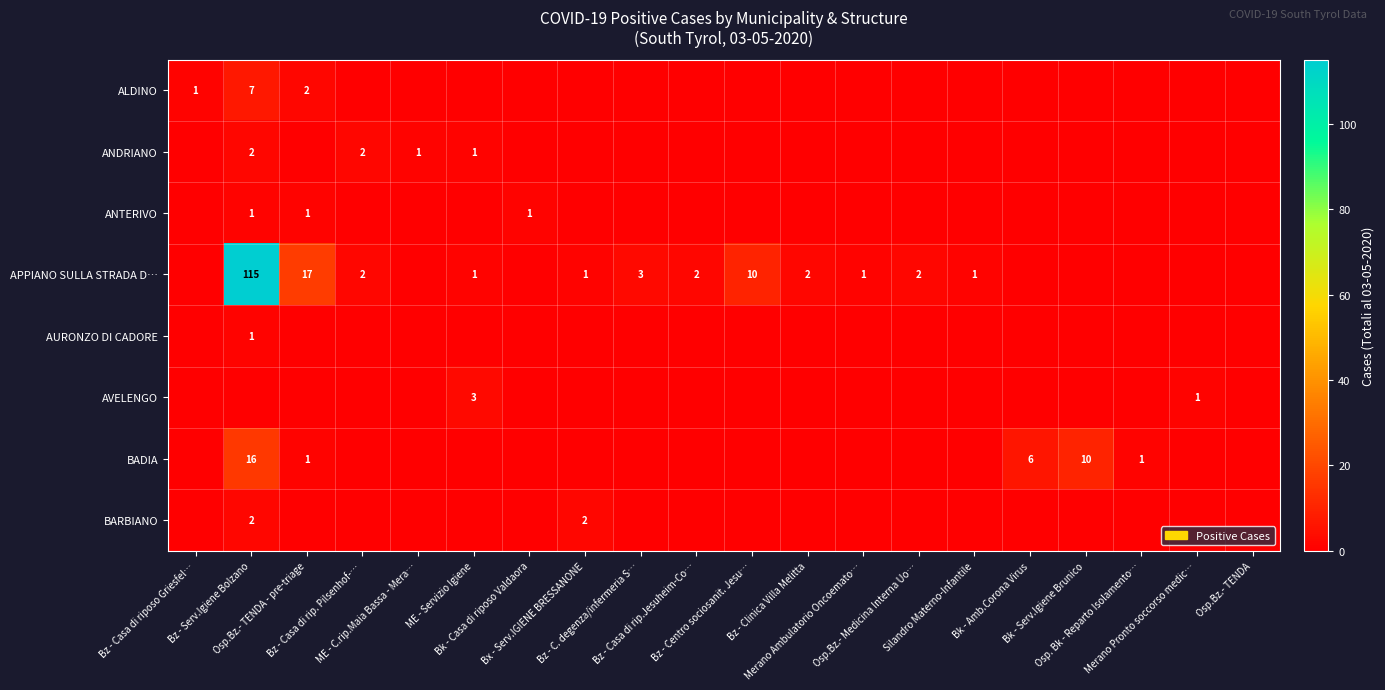

Which series has the widest spread of values?

APPIANO SULLA STRADA D…